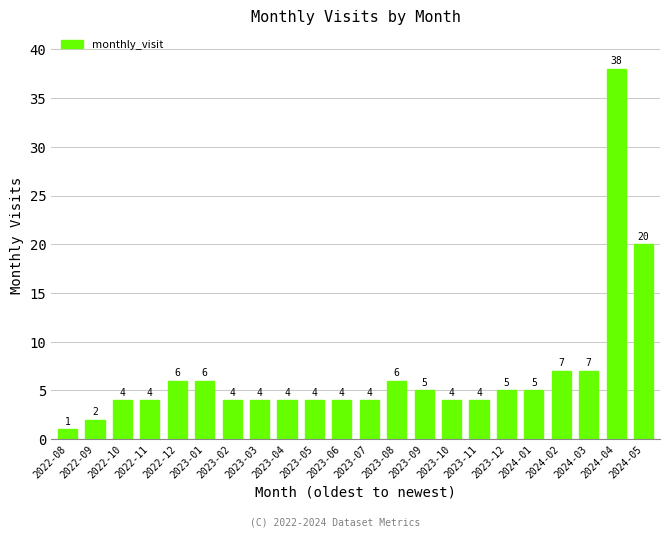

At which label is the value closest to 19?

2024-05